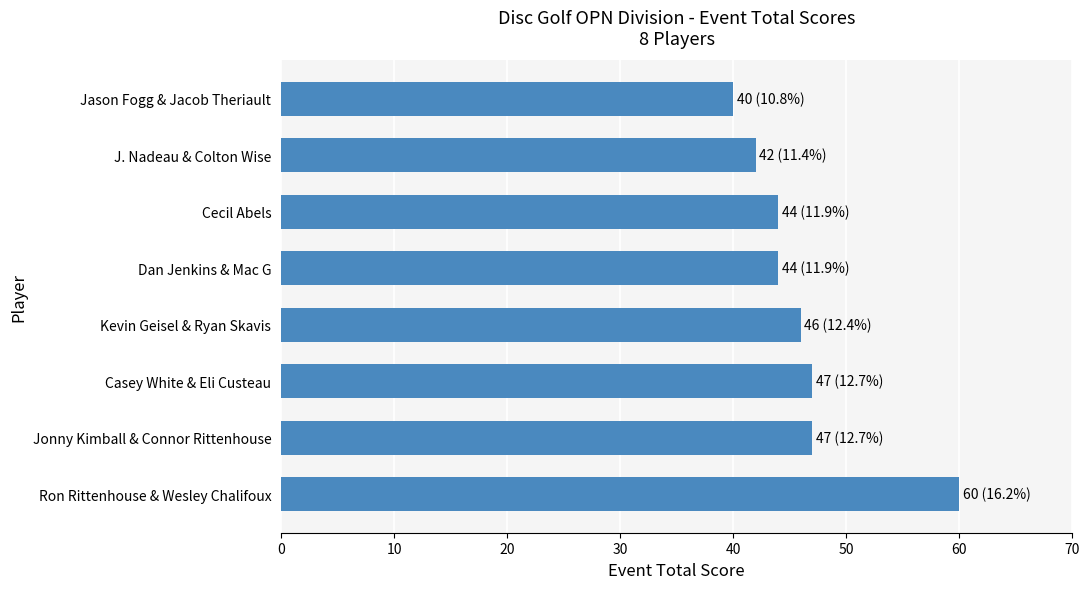

What is the ratio of the value at Cecil Abels to the value at Jason Fogg & Jacob Theriault?

1.1